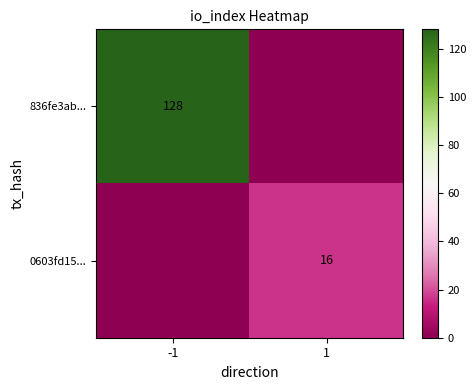

Is it true that 836fe3ab... equals 128 at -1?

True